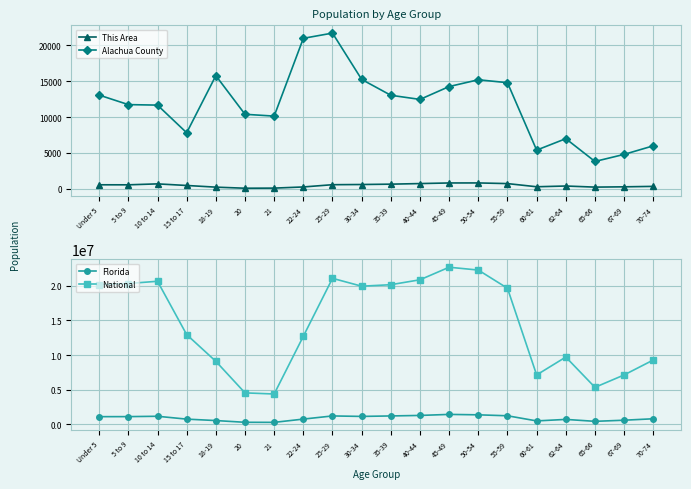

What is the total value across all series at 22-24?

13455938